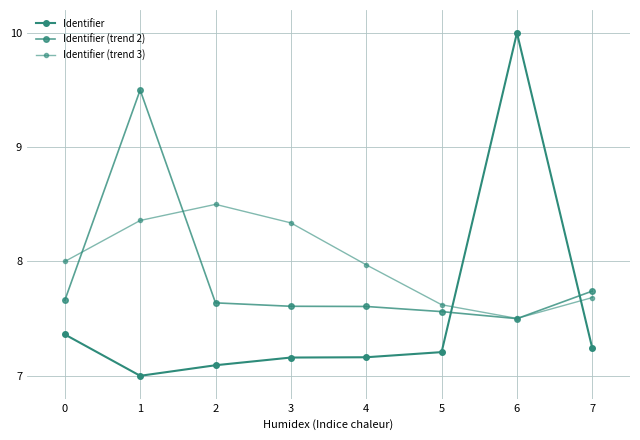

Where is the first local minimum for Identifier (trend 3)?

6